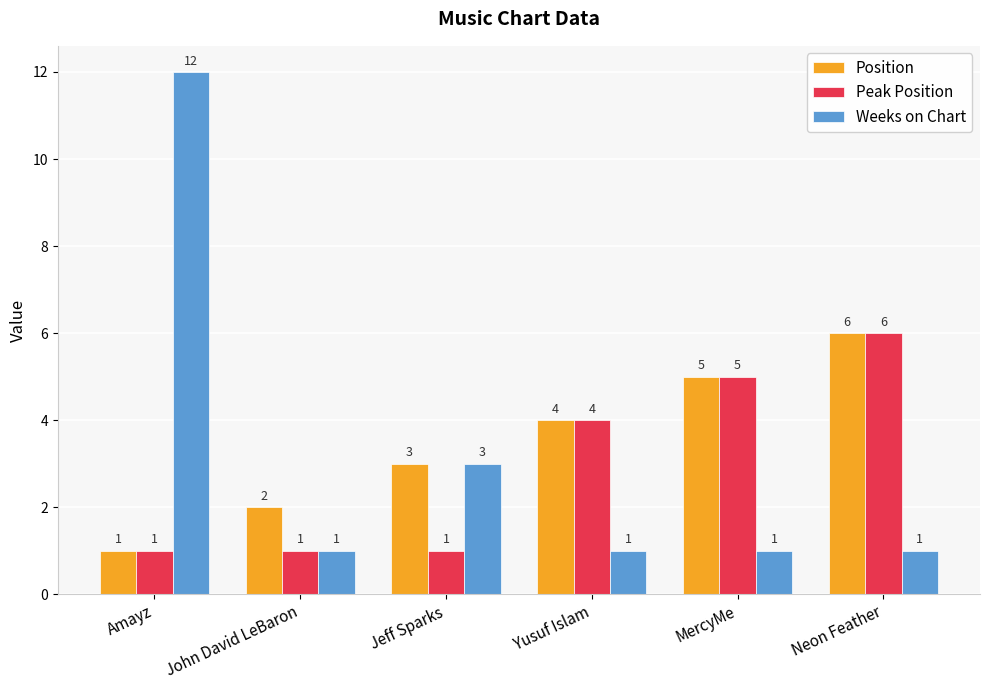

What is the difference between the maximum and second lowest values in the Peak Position series?

5